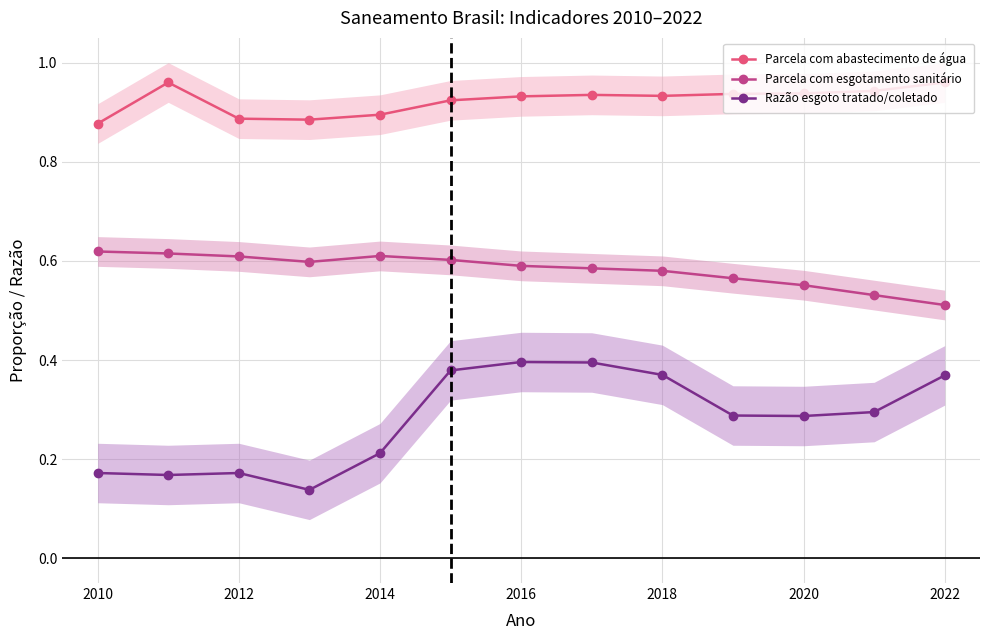

True or false: Parcela com esgotamento sanitário has a value of 0.3 at 2022.

False